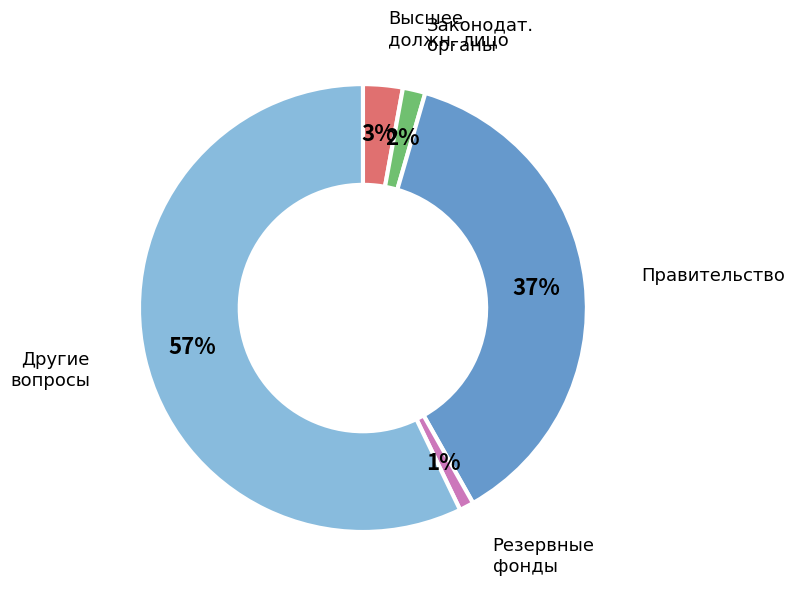

To the nearest percent, what is the average slice percentage?

20%